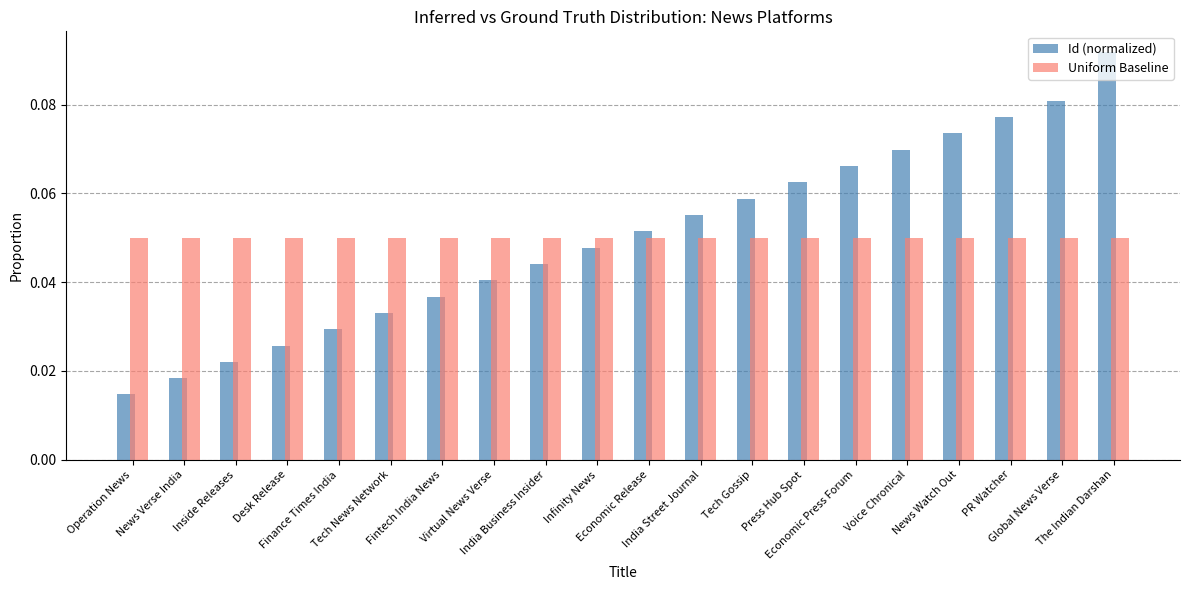

What are all the series names shown in the legend?

Id (normalized), Uniform Baseline